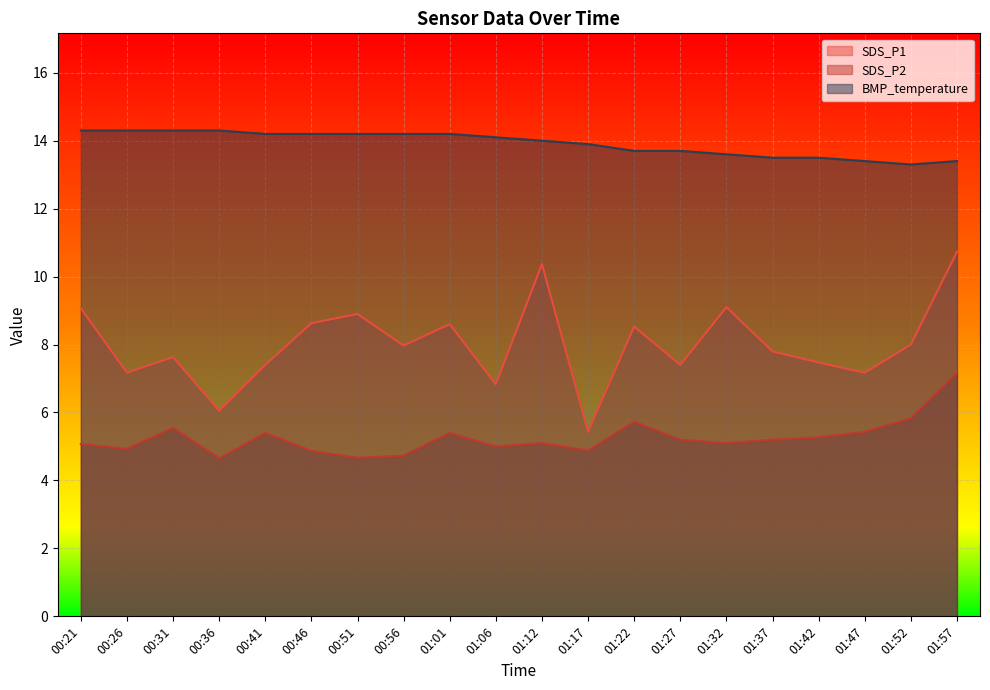

What is the difference between the highest and lowest values at 01:32?

8.5